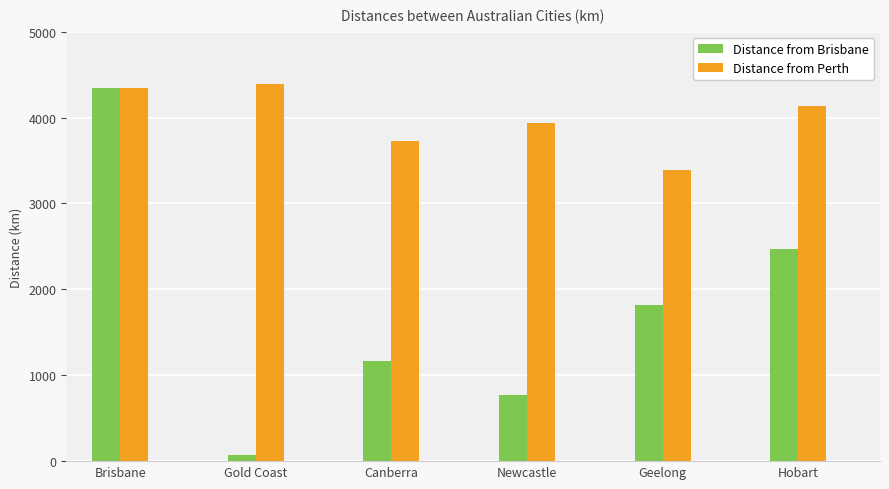

What is the difference between the maximum and minimum values in the Distance from Perth series?

999